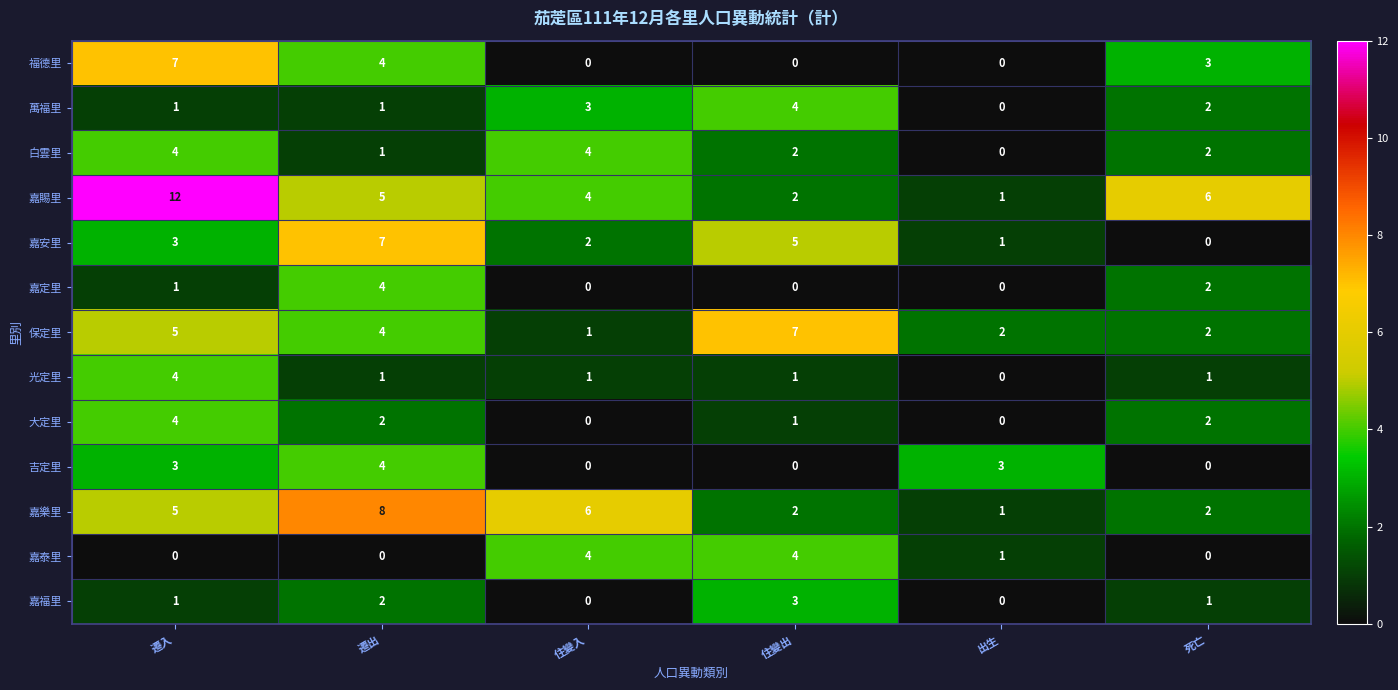

At how many categories does at least one series exceed 1?

6